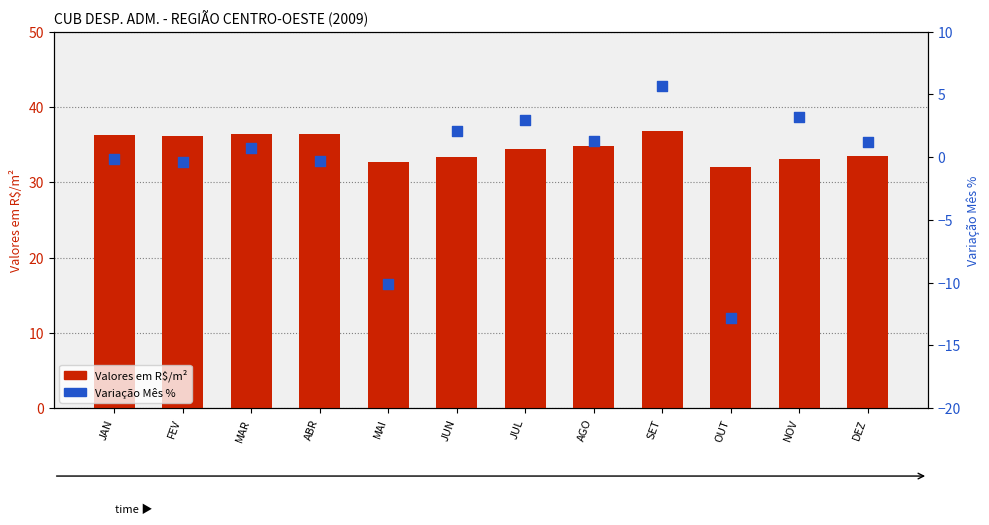

Is the value of Valores em R$/m² at AGO greater than the value of Variação Mês % at DEZ?

Yes